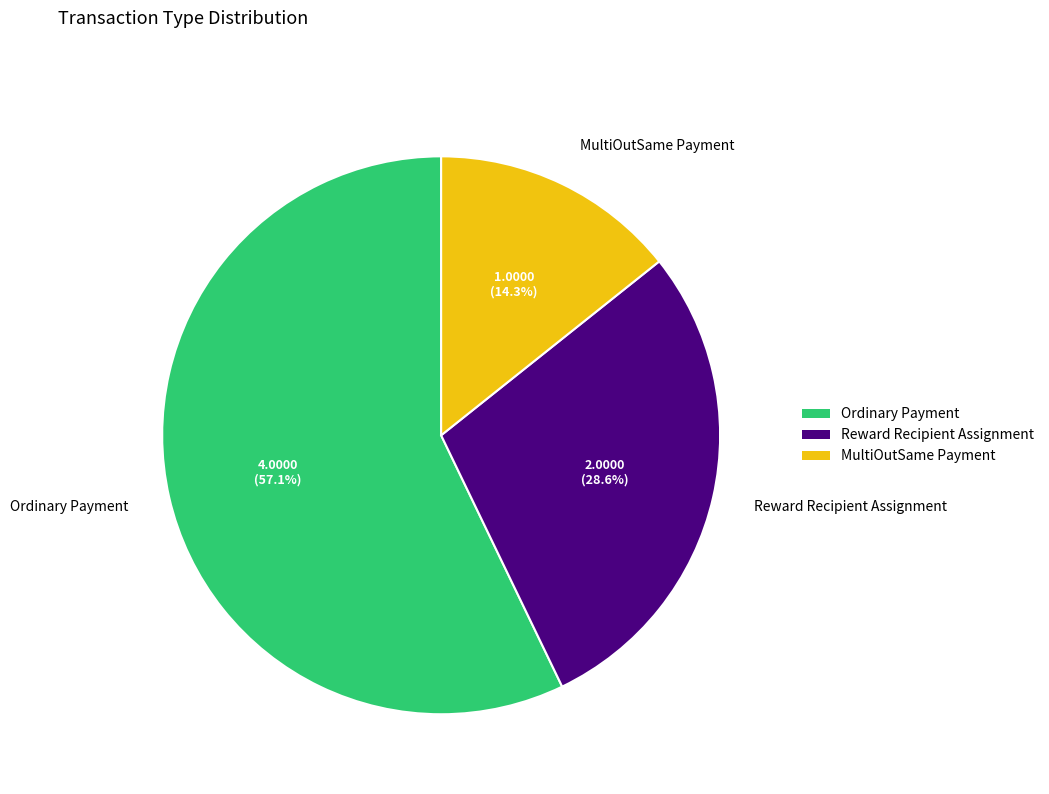

To the nearest percent, what portion does Ordinary Payment represent?

57%